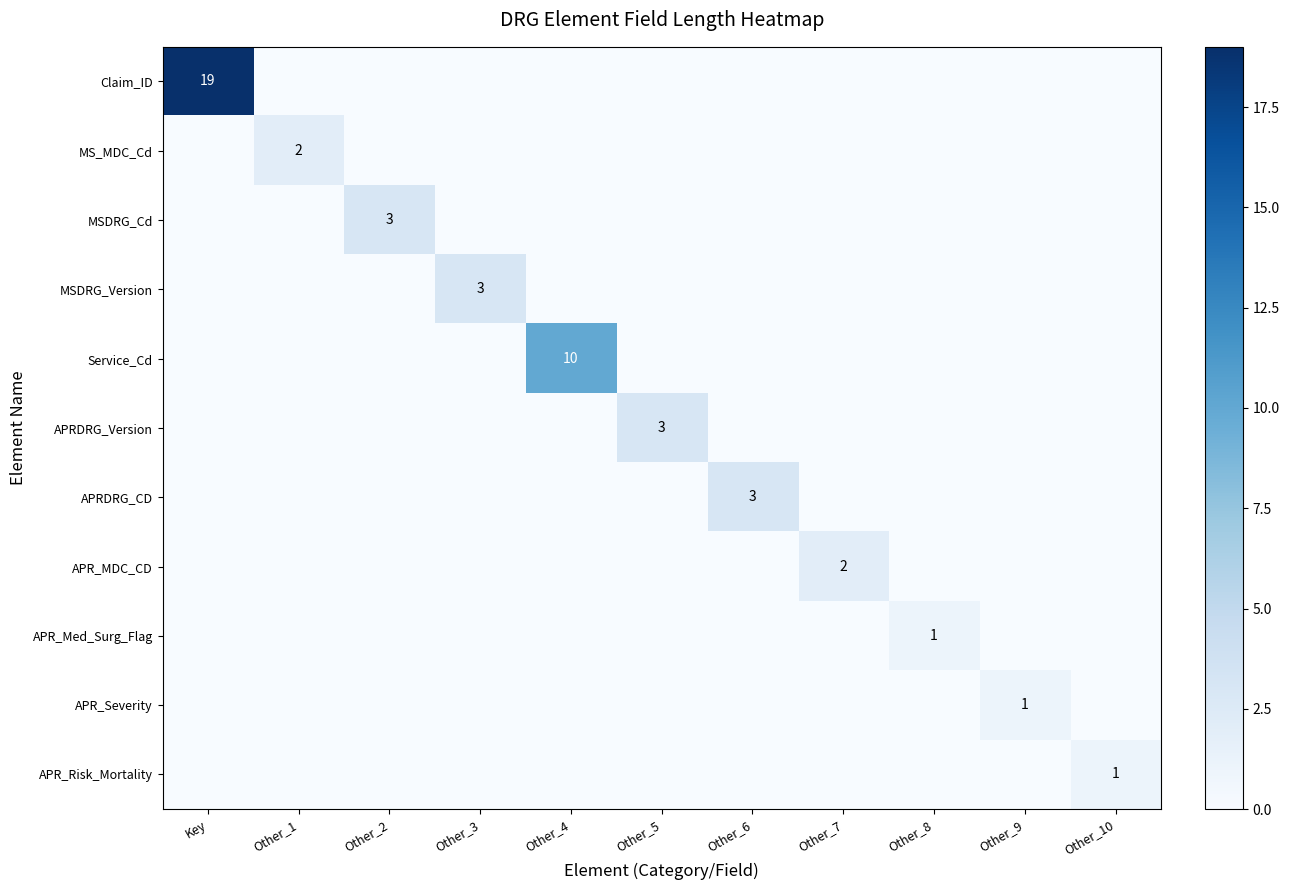

The APR_Risk_Mortality series shows 0 at Other_9. True or false?

False